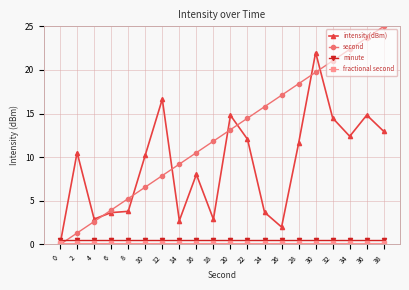

What is the average value of the minute series?

0.5